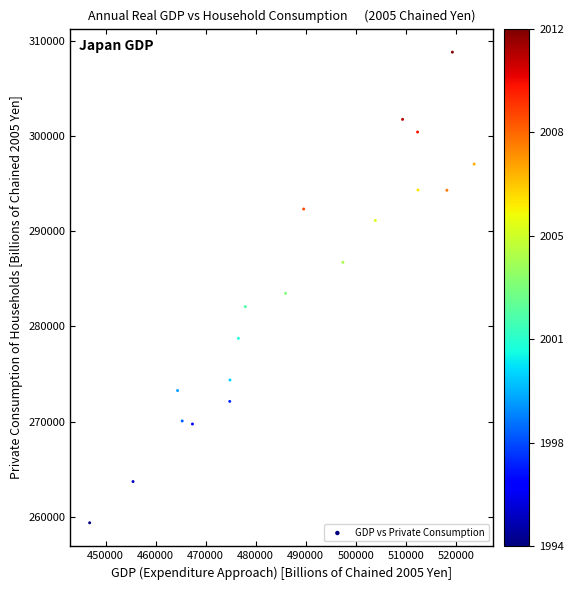

What Y value in the scatter plot is closest to 284093?

283473.7